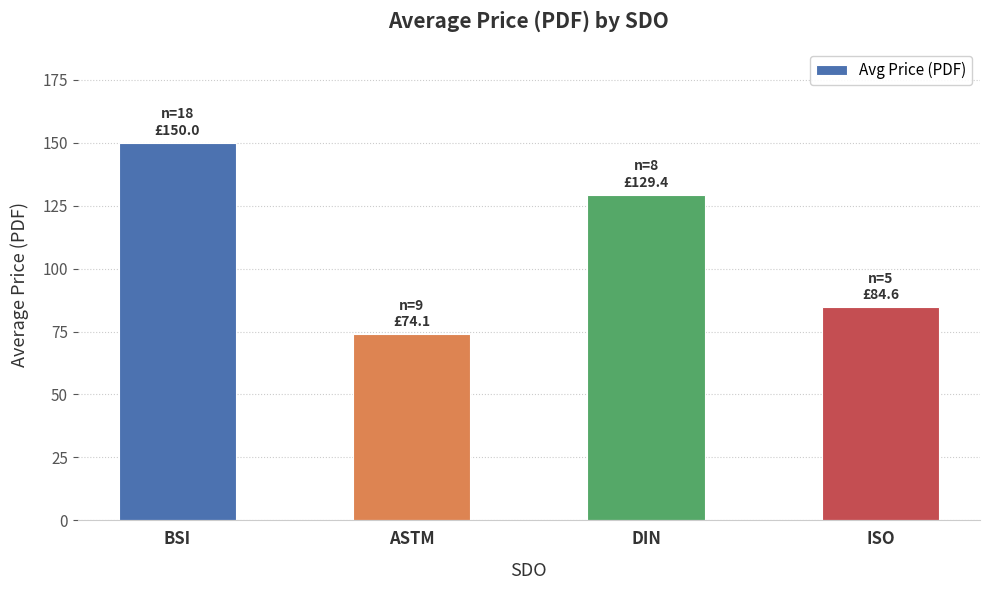

What is the difference between the second highest and second lowest values?

44.8